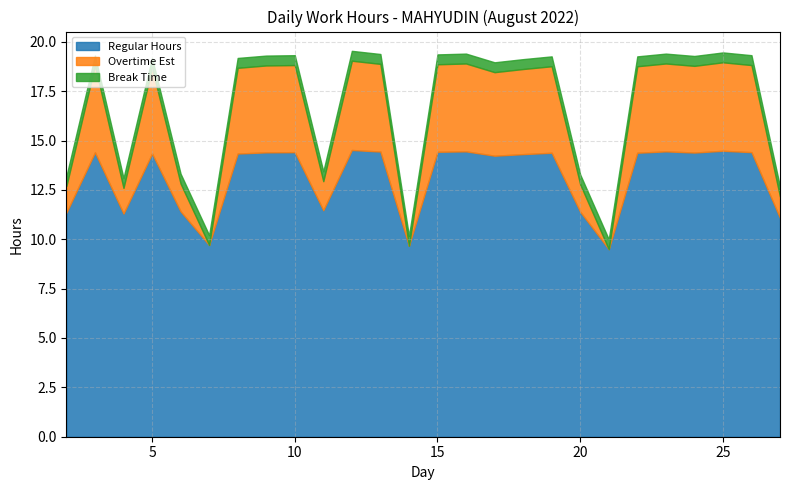

Does the chart have visible grid lines?

Yes